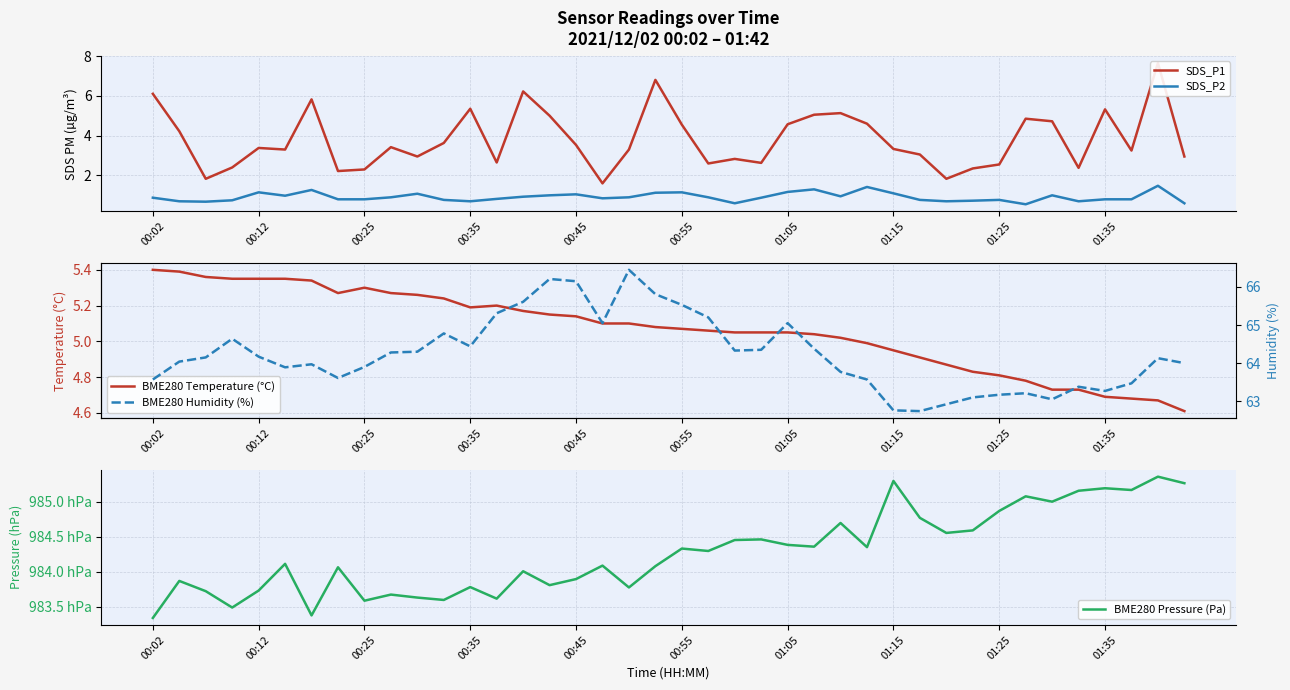

True or false: BME280 Pressure (Pa) has a value of 150463.8 at 30.

False